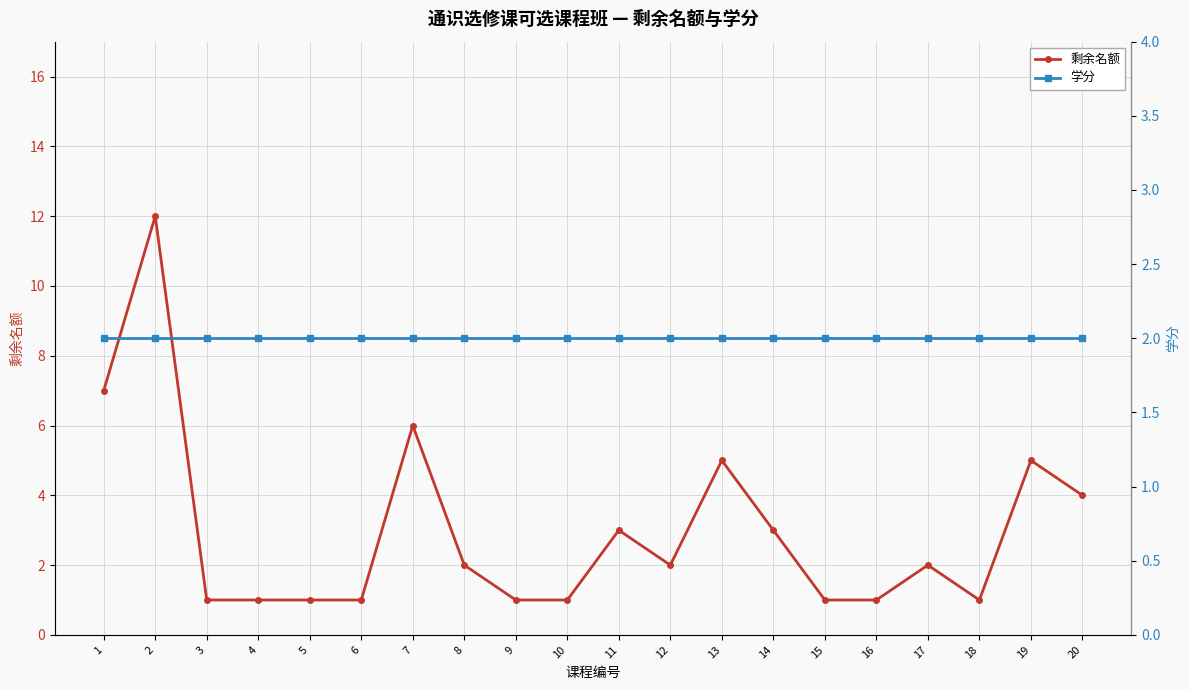

After their last crossing, which series has the higher values: 学分 or 剩余名额?

剩余名额